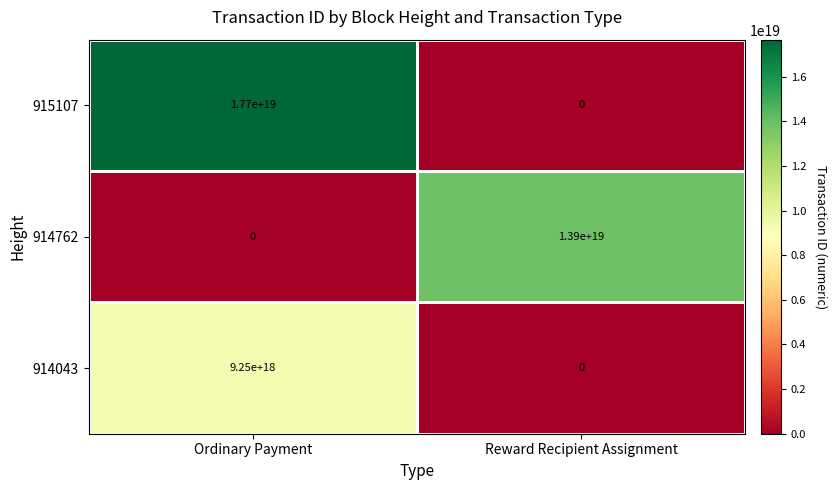

At which category is the sum across all series the highest?

Ordinary Payment